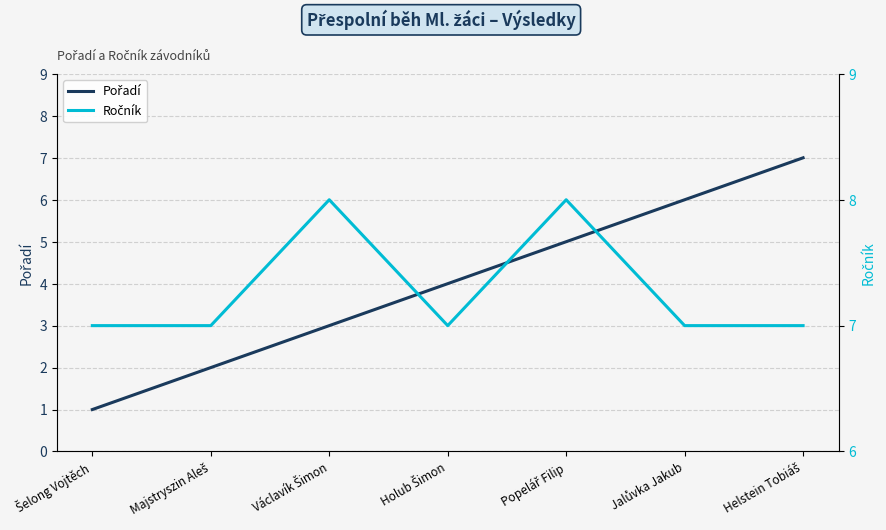

True or false: Ročník and Pořadí cross at least once.

False